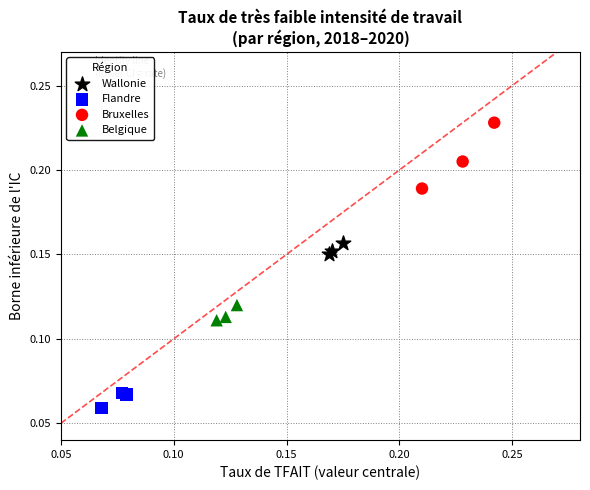

Which series reaches the minimum Y coordinate?

Flandre